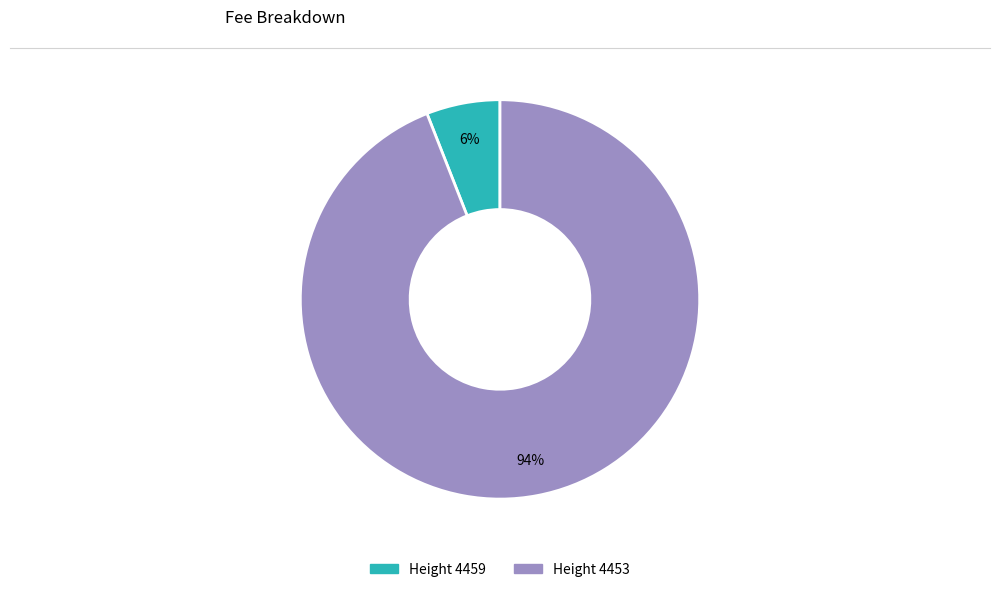

Does any single category account for the majority?

Yes